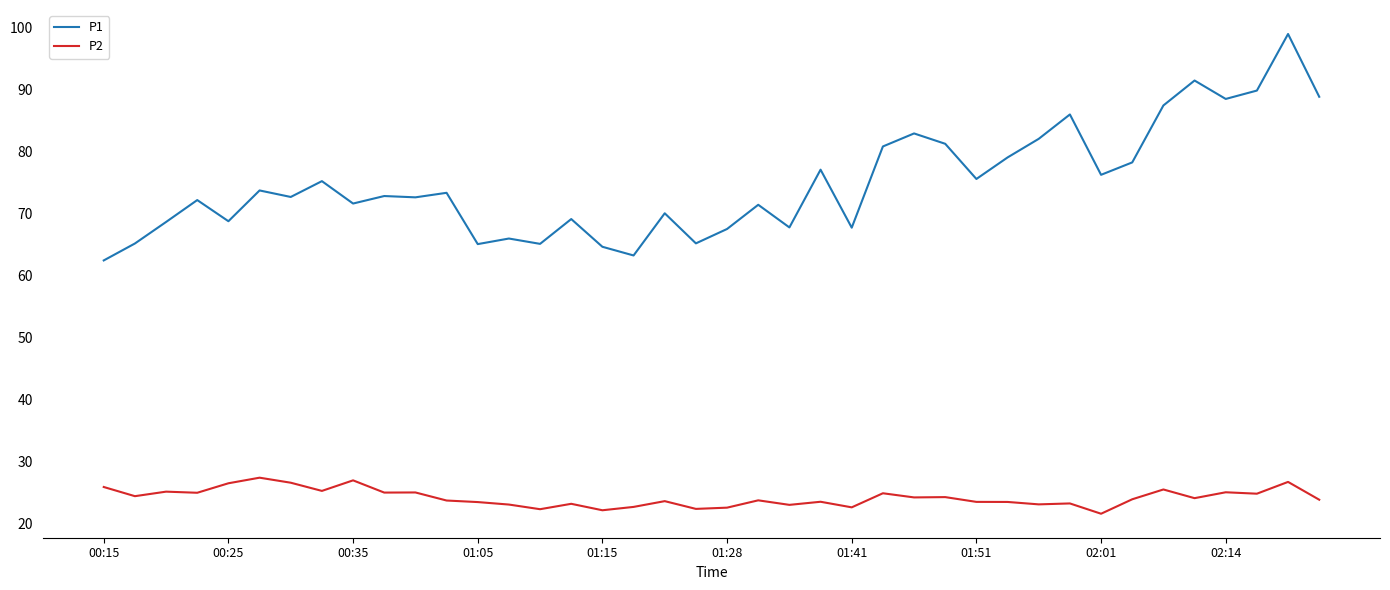

Which series has the largest total across all categories?

P1